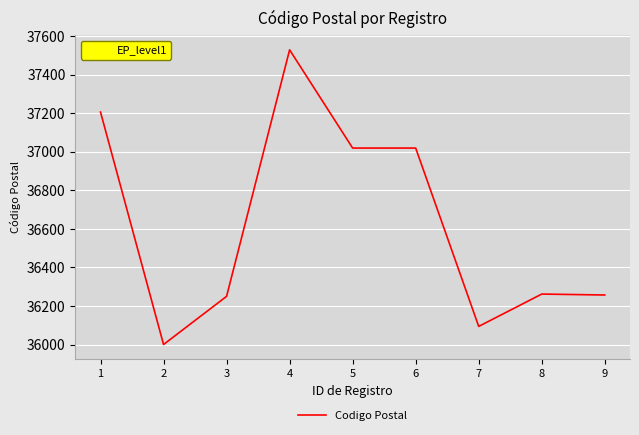

What is the ratio of the value at 8 to the value at 2?

1.0